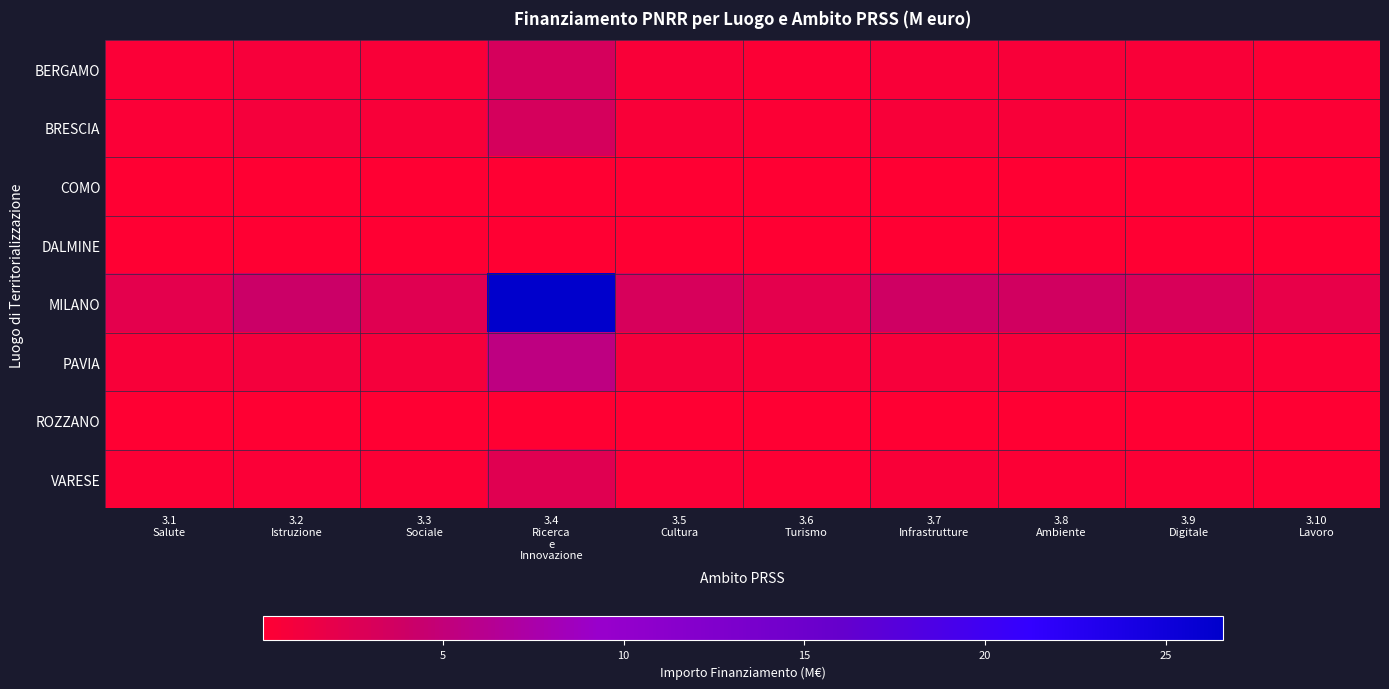

What is the difference between the highest and lowest values at 3.6
Turismo?

2.2